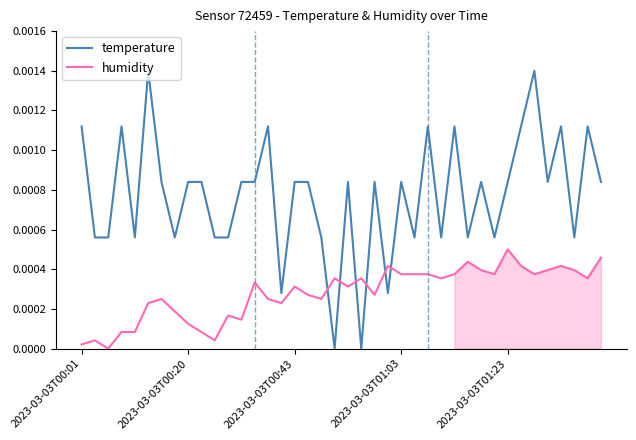

True or false: humidity and temperature intersect in this chart.

True